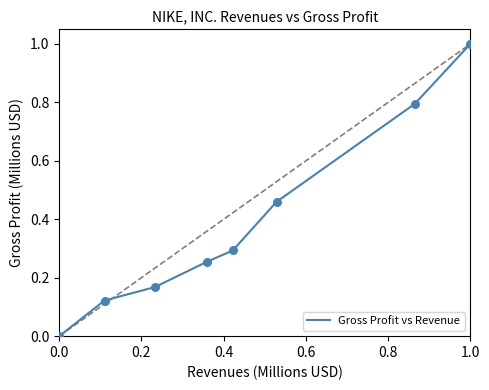

What is the maximum value shown in the chart?

1.0